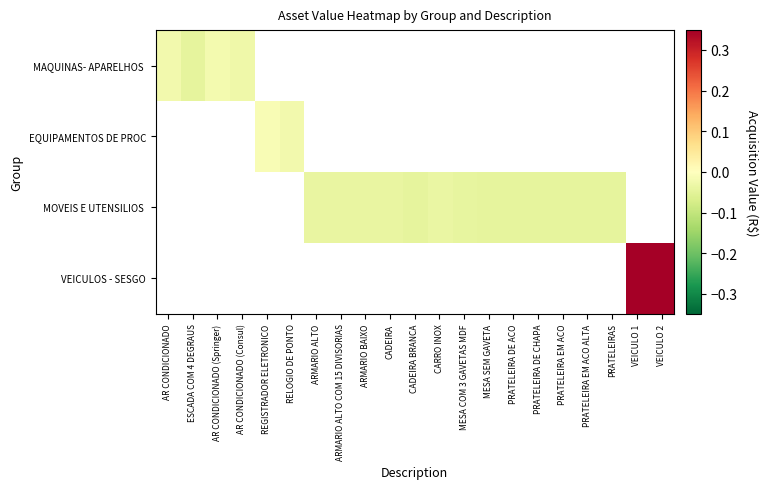

What is the greatest value displayed?

0.3